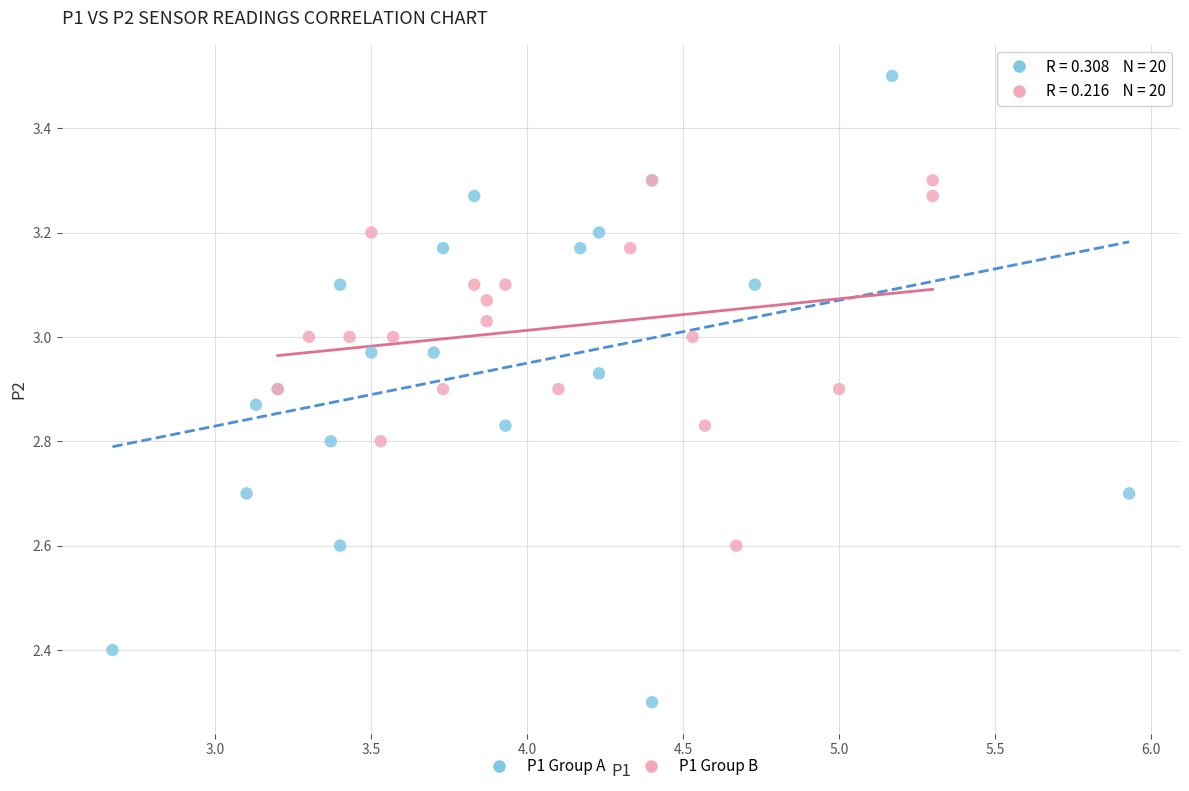

What are all the series names shown in the legend?

P1 Group A, P1 Group B